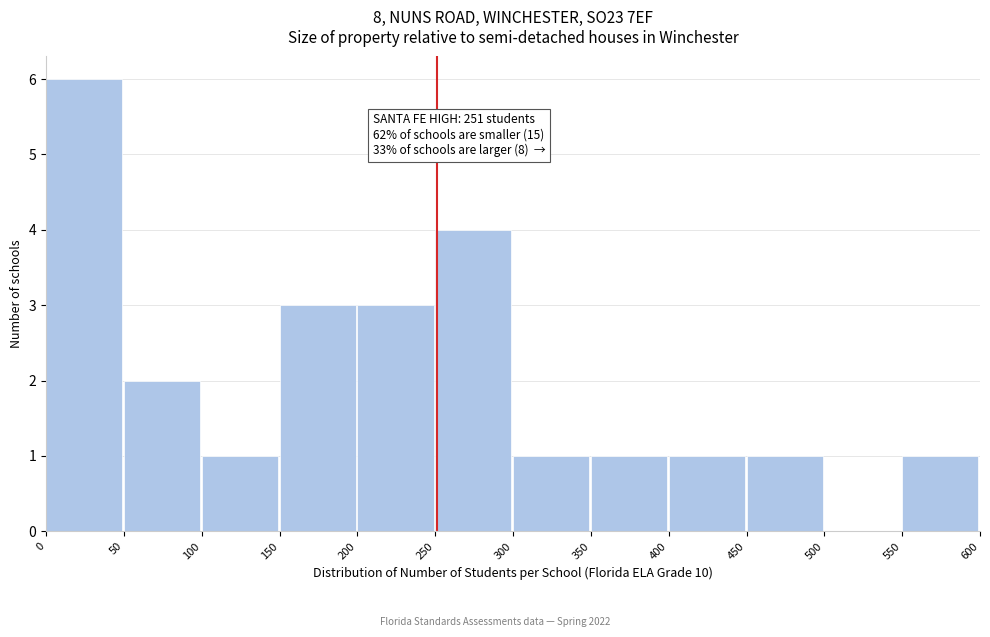

Over which range of the x-axis is the bar tallest?

0 to 50